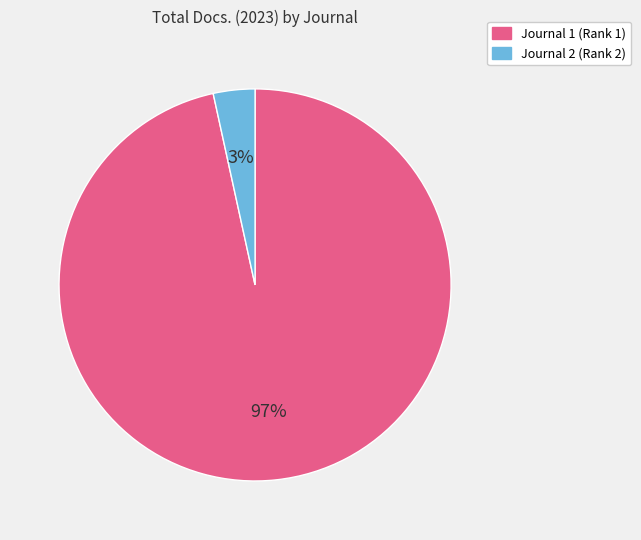

Is there a majority slice in this chart?

Yes